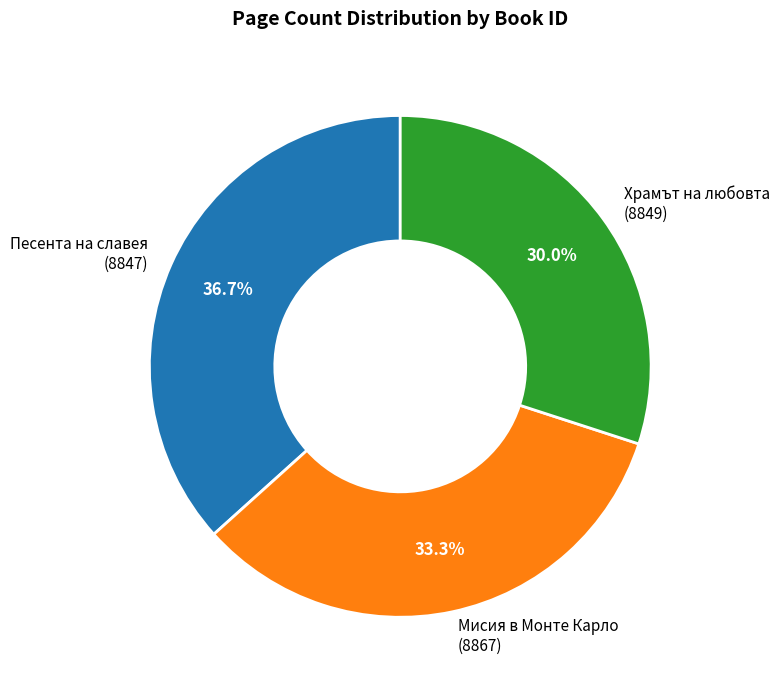

To the nearest percent, what is the difference between the Мисия в Монте Карло (8867) and Песента на славея (8847) slice percentages?

3%